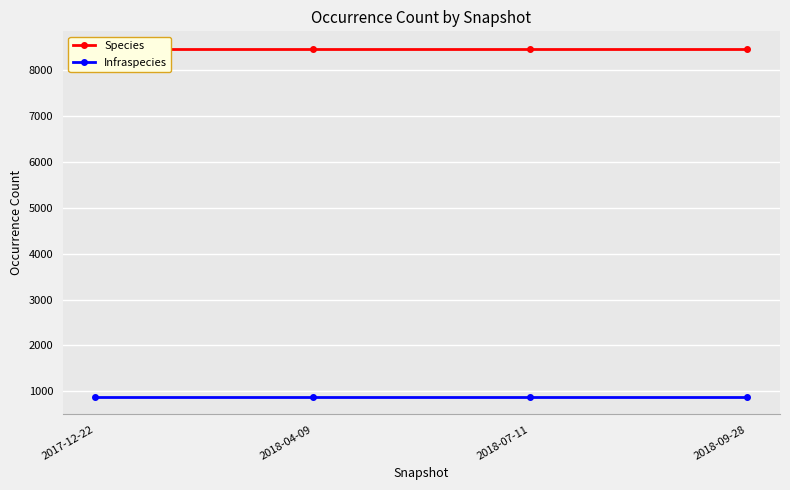

Between 2018-07-11 and 2018-09-28, which series saw the biggest shift?

Species